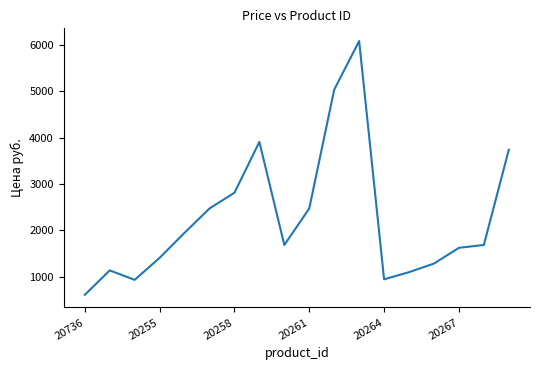

What is the minimum value shown in the chart?

608.0